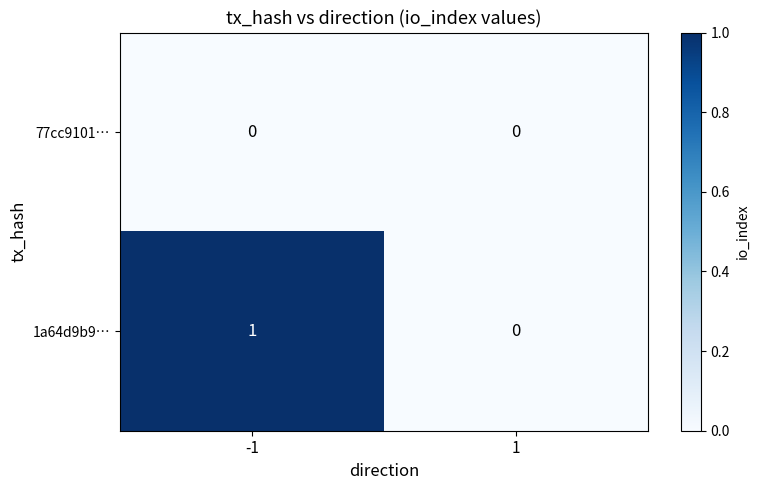

Which series has the largest range (max minus min)?

1a64d9b9…